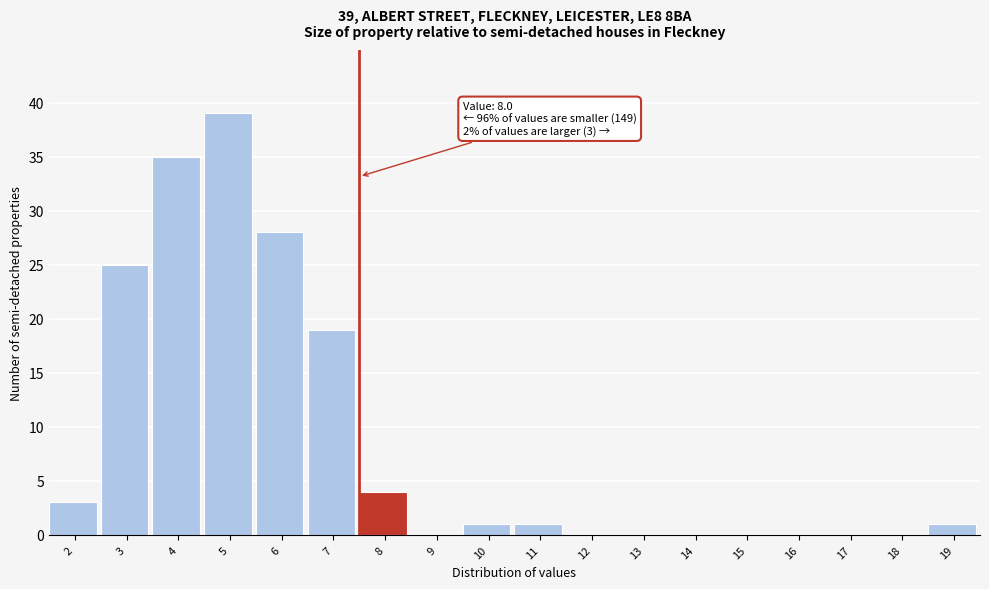

Reading left to right, extract all data points from this chart.

2=3	3=25	4=35	5=39	6=28	7=19	8=4	9=0	10=1	11=1	12=0	13=0	14=0	15=0	16=0	17=0	18=0	19=1